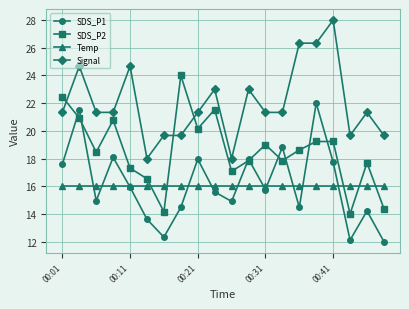

What is the minimum value shown in the chart?

12.0